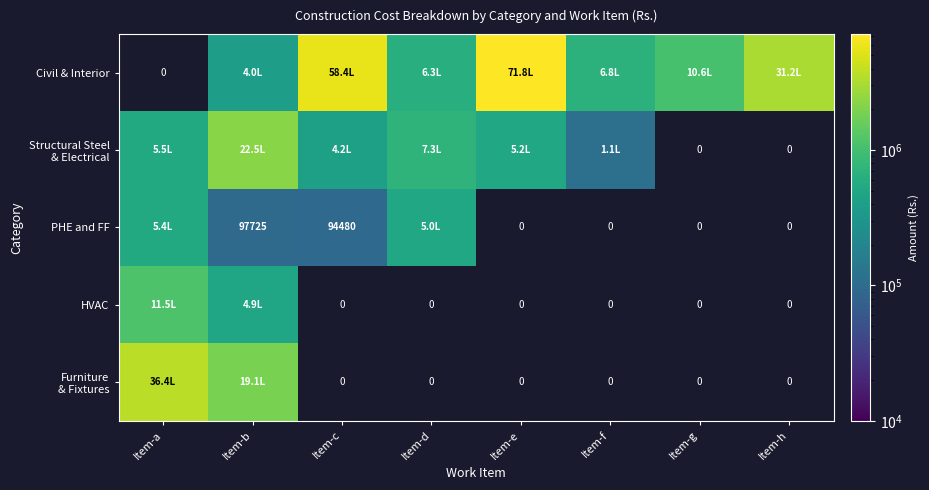

Which has a higher value, Item-c or Item-d?

Item-c